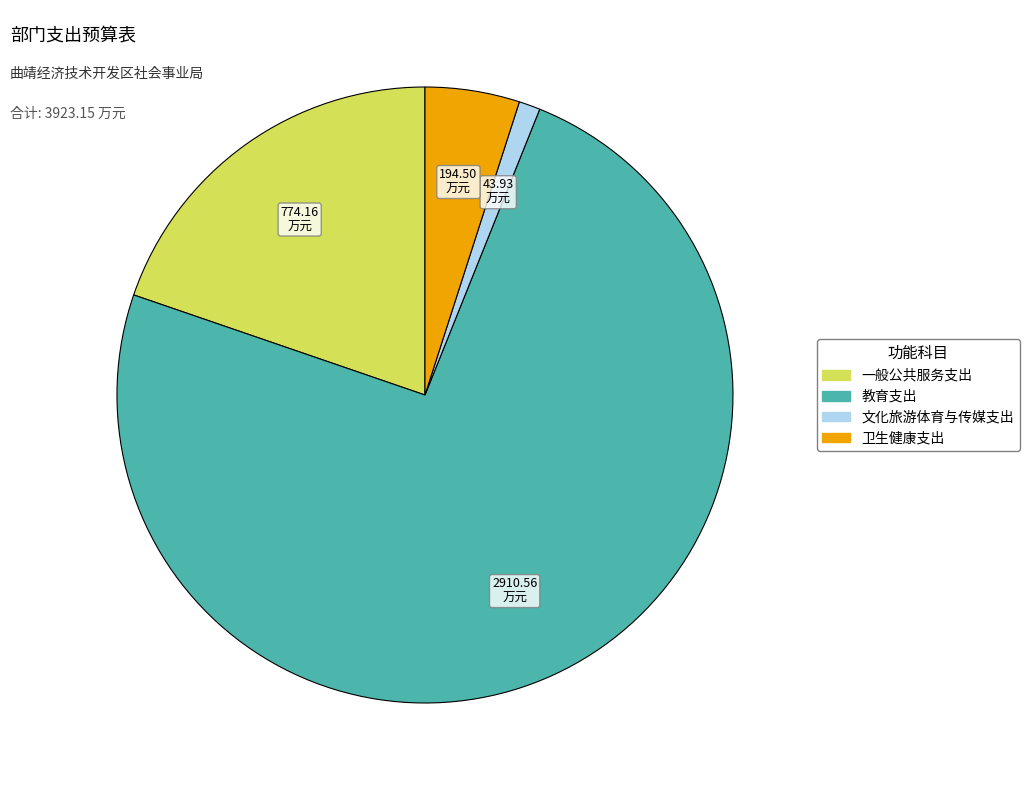

How many segments does this pie chart have?

4